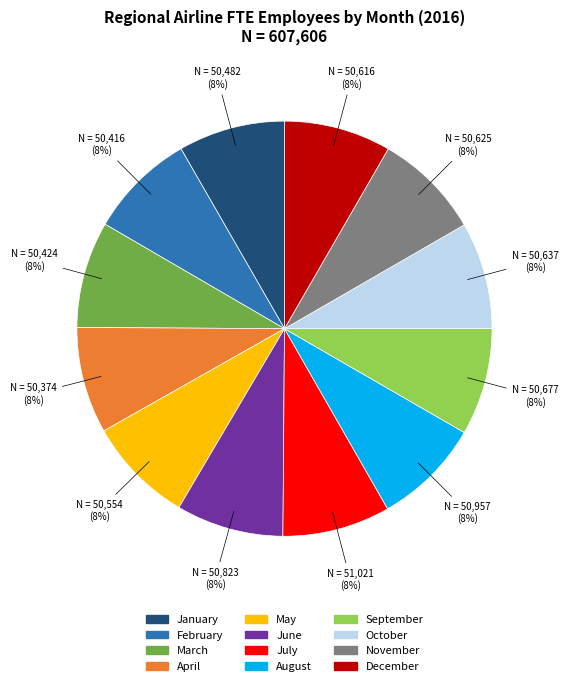

Count the number of slices in the pie.

12